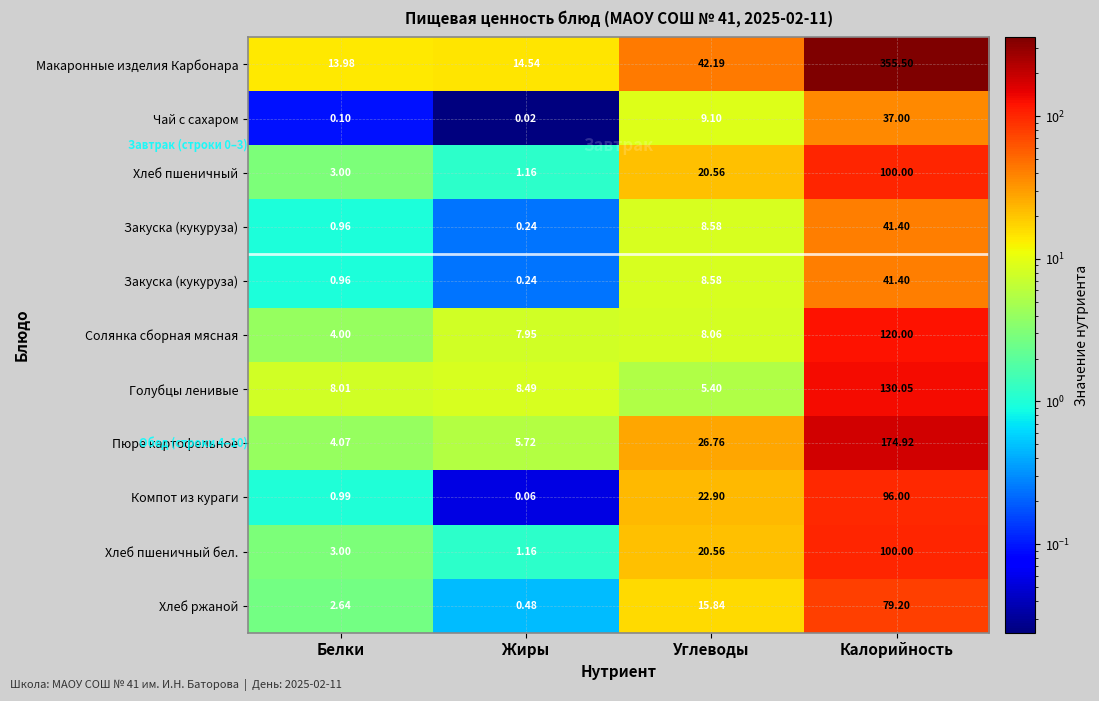

Which has a higher value, Калорийность or Жиры?

Калорийность